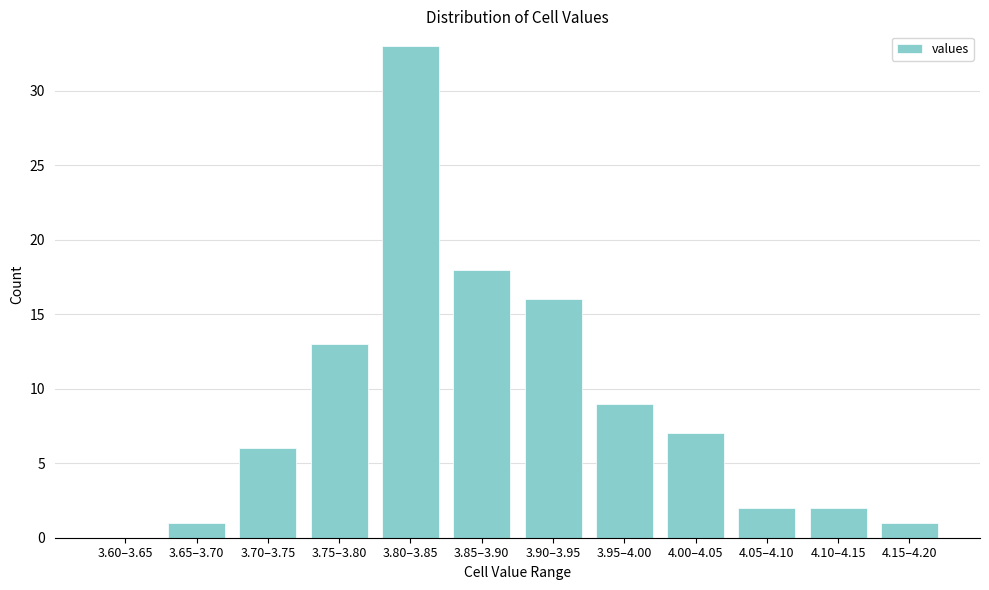

Reading right to left, extract all data points from this chart.

4.15–4.20=1	4.10–4.15=2	4.05–4.10=2	4.00–4.05=7	3.95–4.00=9	3.90–3.95=16	3.85–3.90=18	3.80–3.85=33	3.75–3.80=13	3.70–3.75=6	3.65–3.70=1	3.60–3.65=0